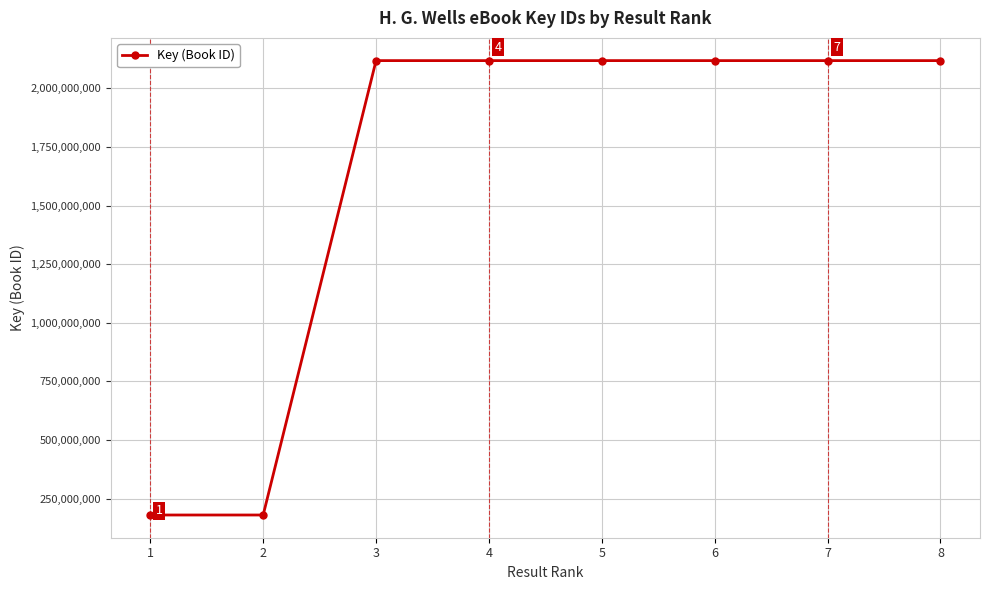

What is the difference between the maximum and second lowest values?

1937384288